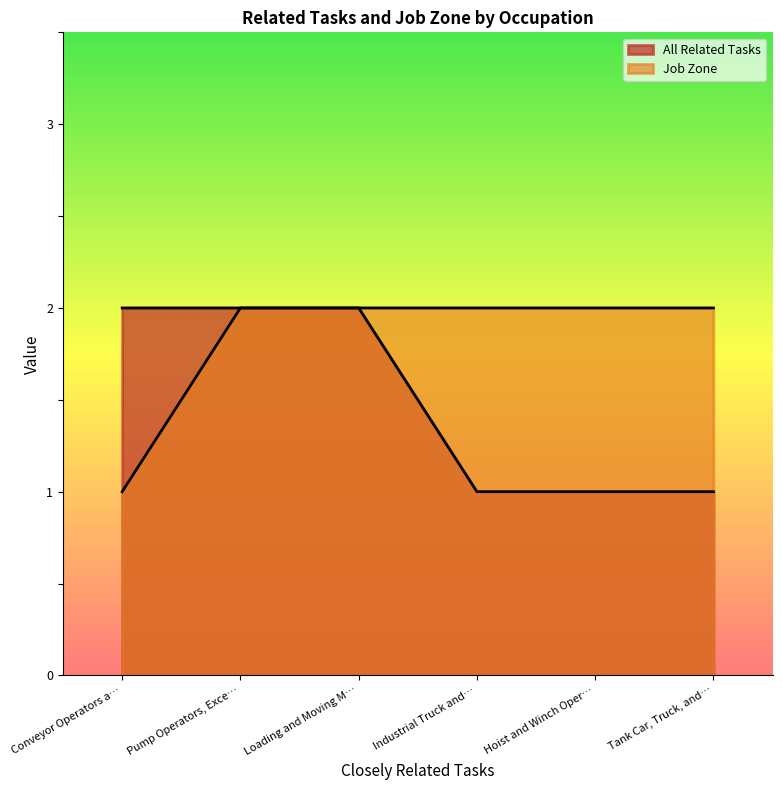

Where is Job Zone nearest to the value 1?

Conveyor Operators a…